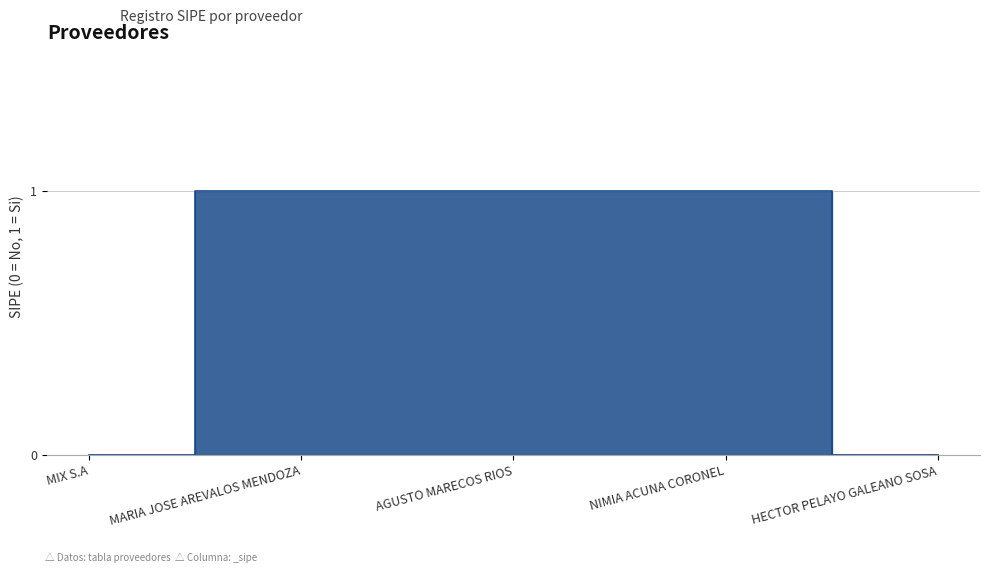

What position from the left is HECTOR PELAYO GALEANO SOSA?

5